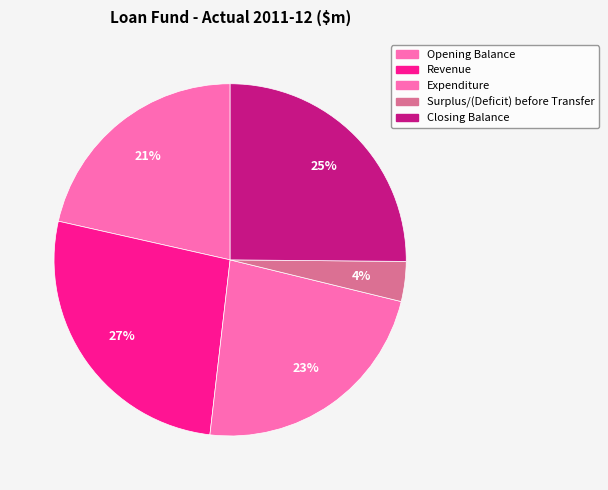

Count the number of slices in the pie.

5